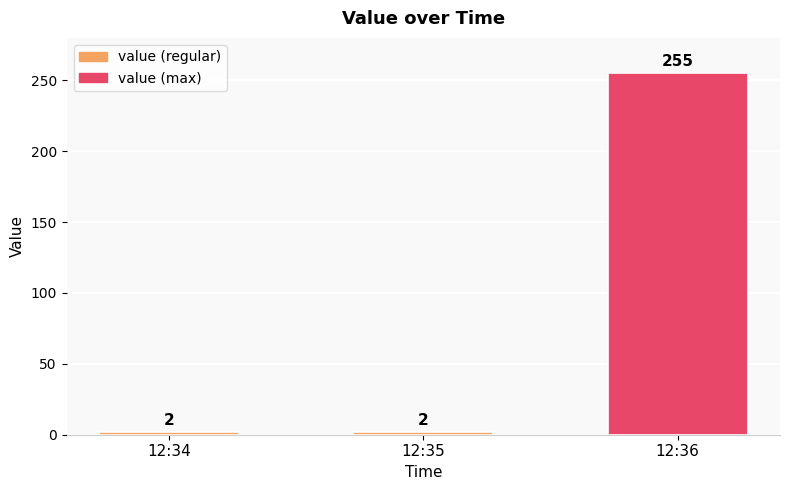

What is the ratio of the value at 12:36 to the value at 12:35?

127.5